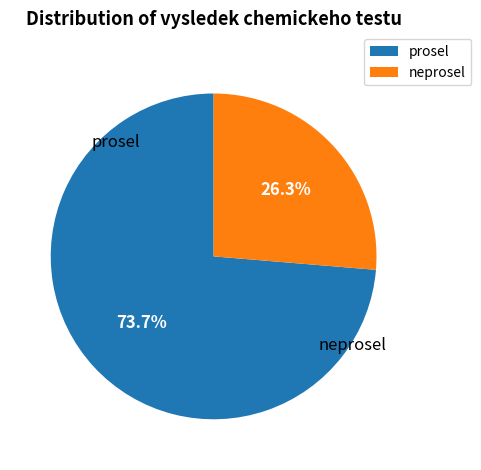

Does prosel account for over 50% of the chart?

Yes